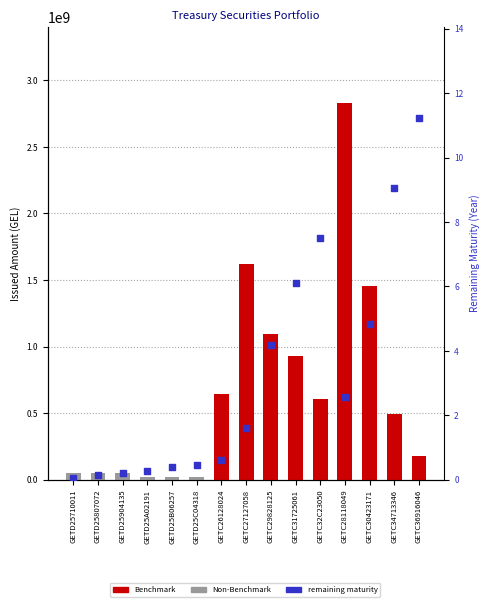

Which series has the widest spread of Y values?

issued amount